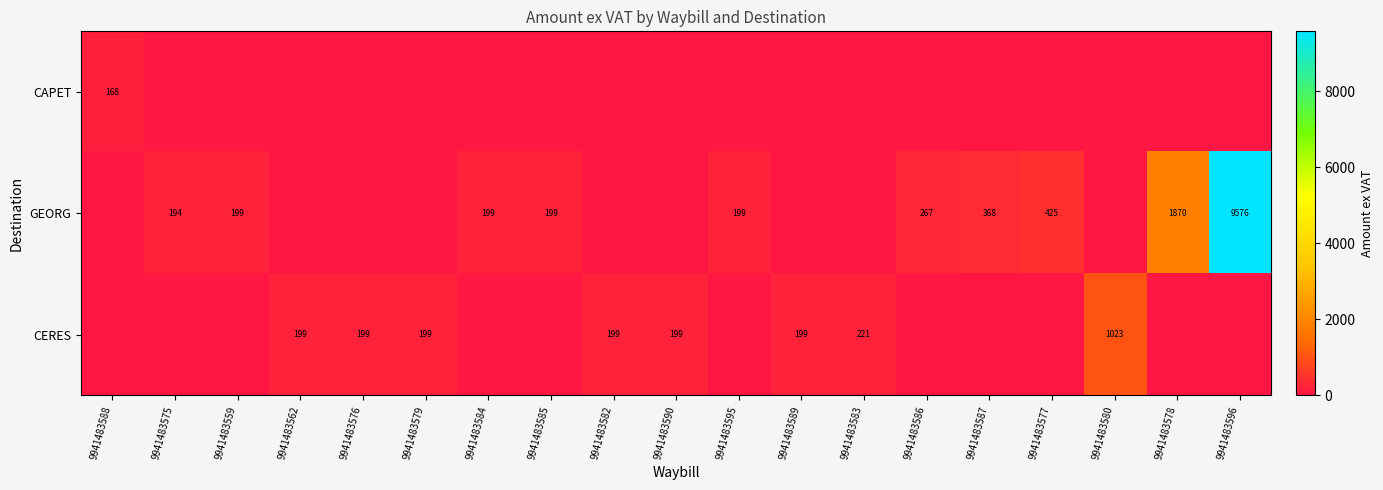

How many values in the CAPET series exceed 0?

1